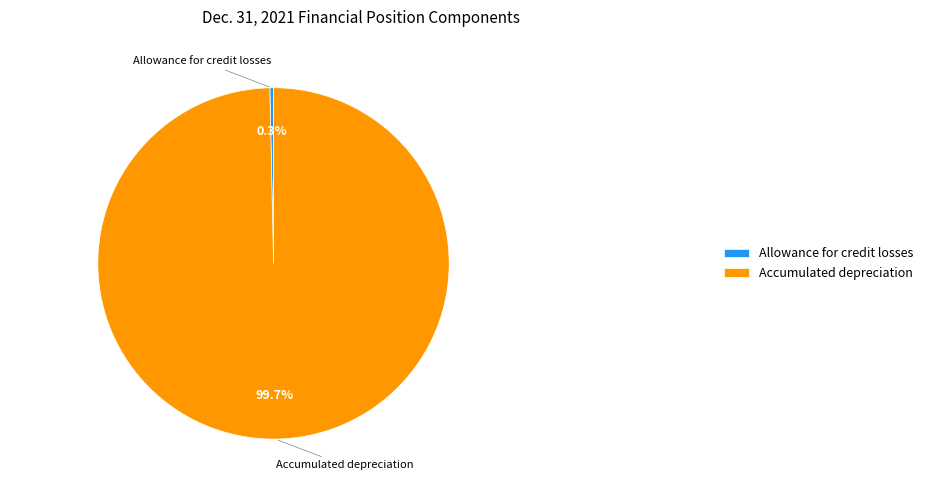

Combined, what portion of the pie is Allowance for credit losses and Accumulated depreciation?

100.0%